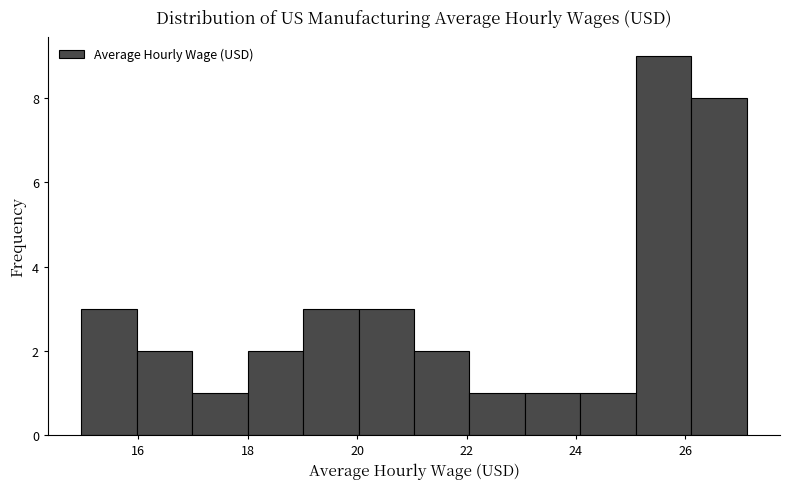

Reading left to right, transcribe this chart: for each bar, give the range it covers on the x-axis and its height. Neither the bar edges nor the heights are printed on the chart, so give them approximately, as read against the axes.

15.0 to 16.0: 3
16.0 to 17.0: 2
17.0 to 18.0: 1
18.0 to 19.0: 2
19.0 to 20.0: 3
20.0 to 21.0: 3
21.0 to 22.0: 2
22.0 to 23.0: 1
23.0 to 24.0: 1
24.0 to 25.0: 1
25.0 to 26.2: 9
26.2 to 27.2: 8